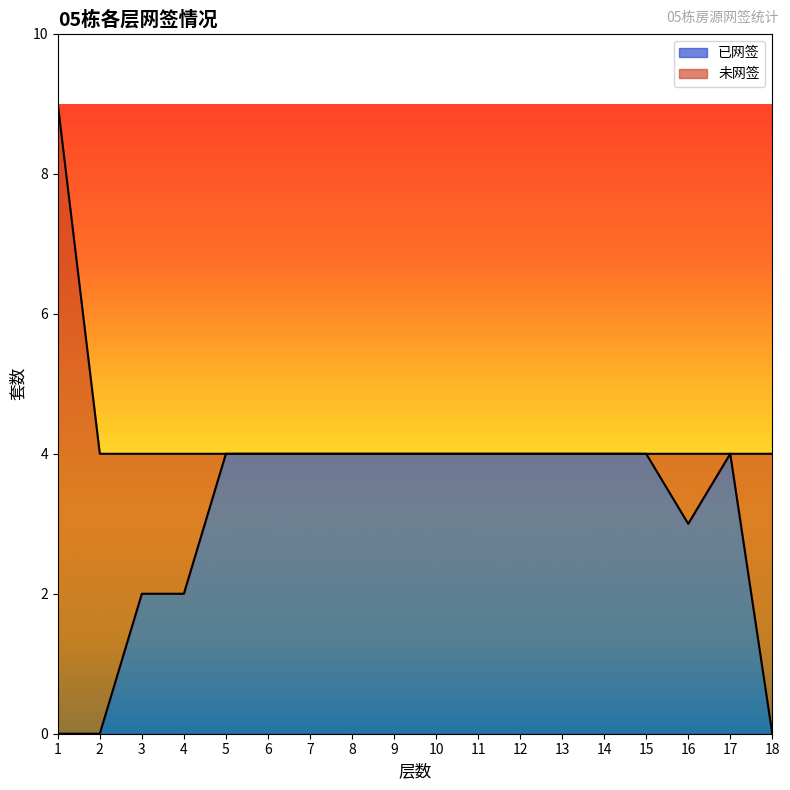

Is it true that the value at 10 is 6?

False